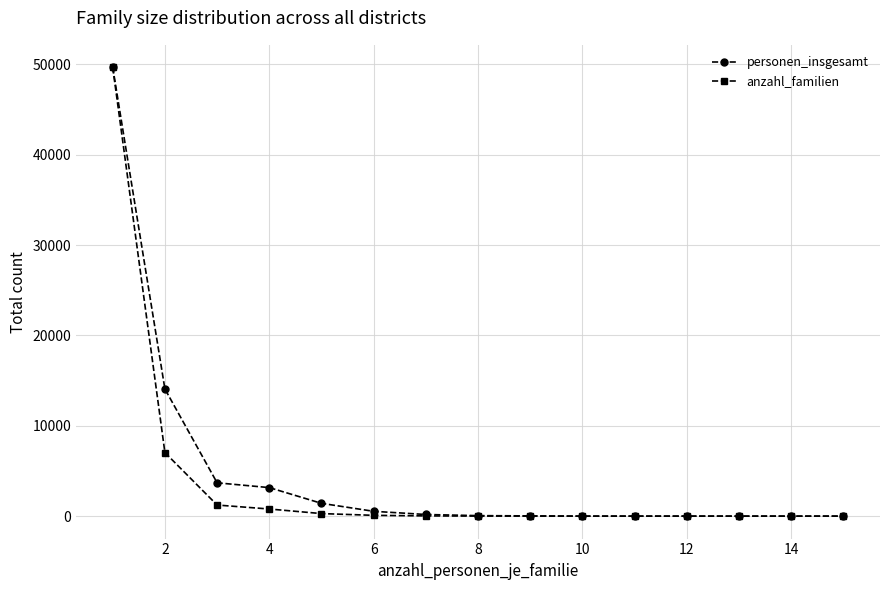

What is the maximum value for personen_insgesamt?

49686